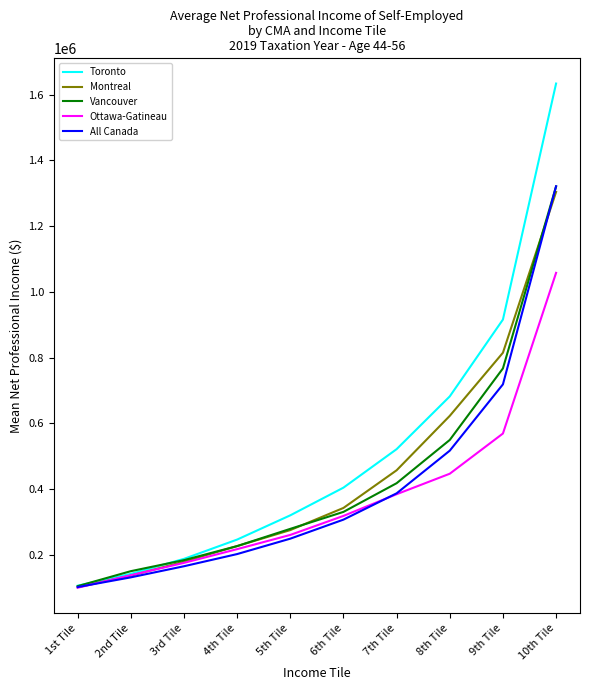

Which series has the largest range (max minus min)?

Toronto